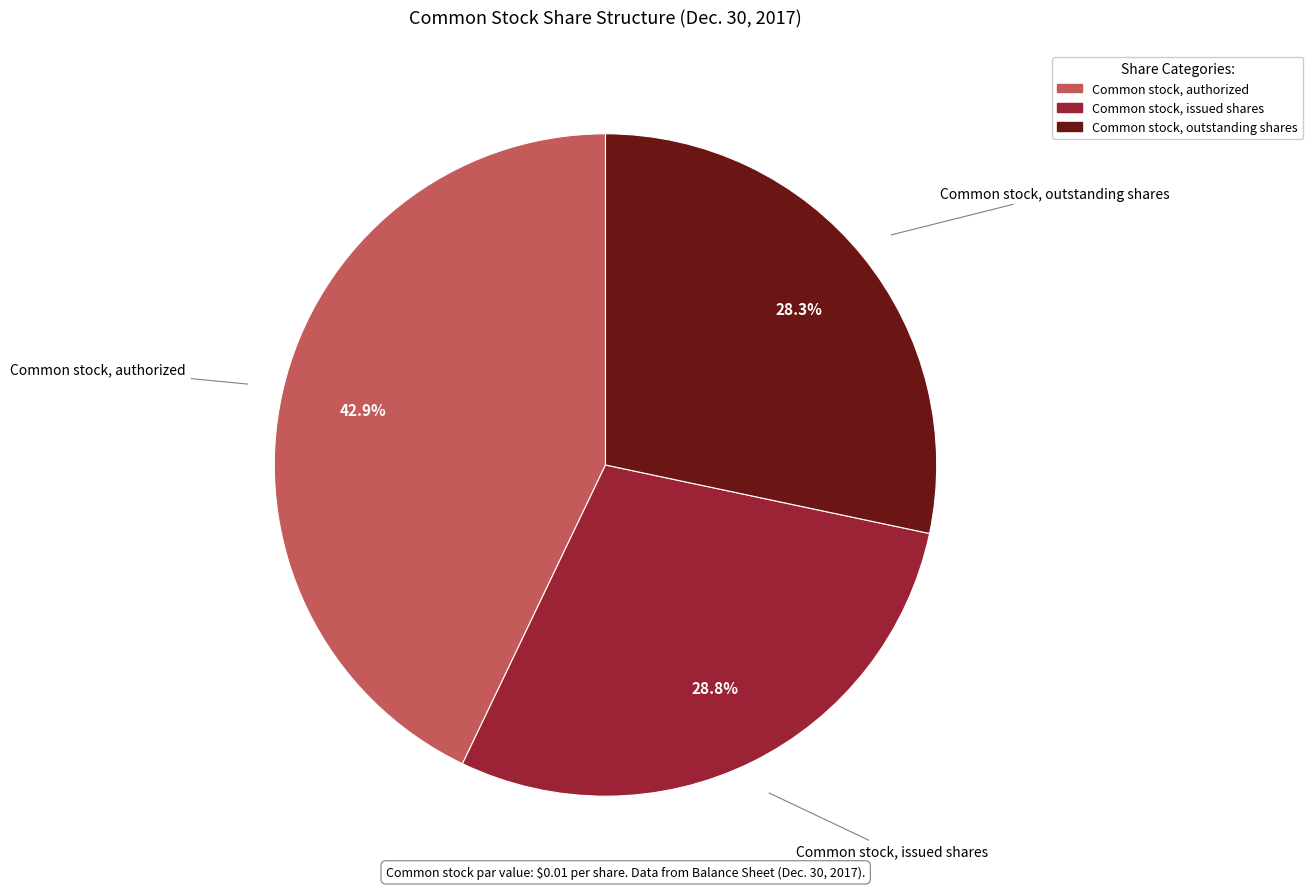

What percentage do Common stock, authorized and Common stock, issued shares together represent?

71.7%